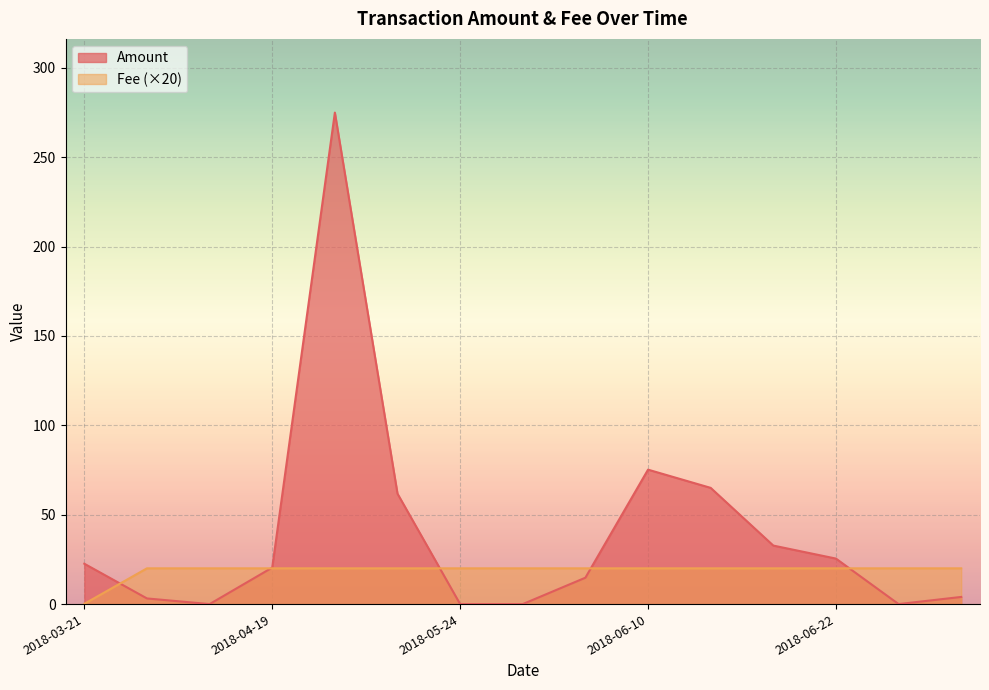

What is the sum of all Fee values?

280.1